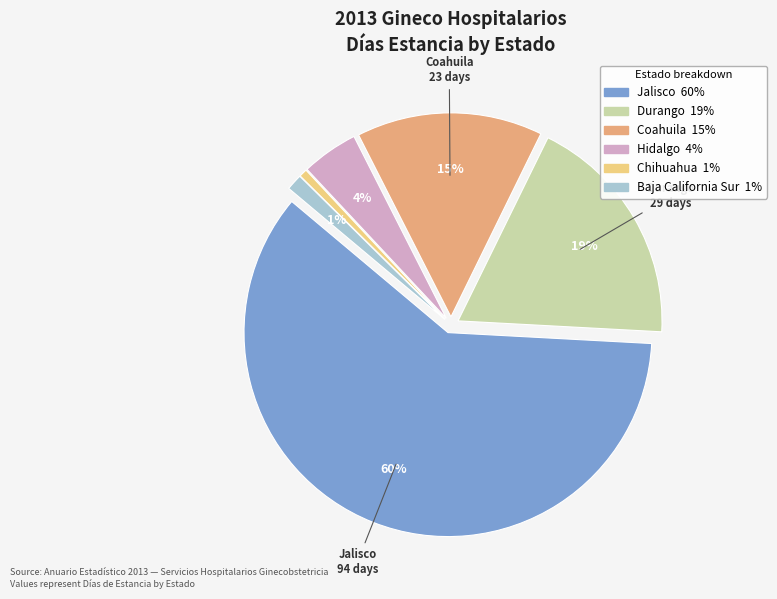

Count the number of slices in the pie.

6